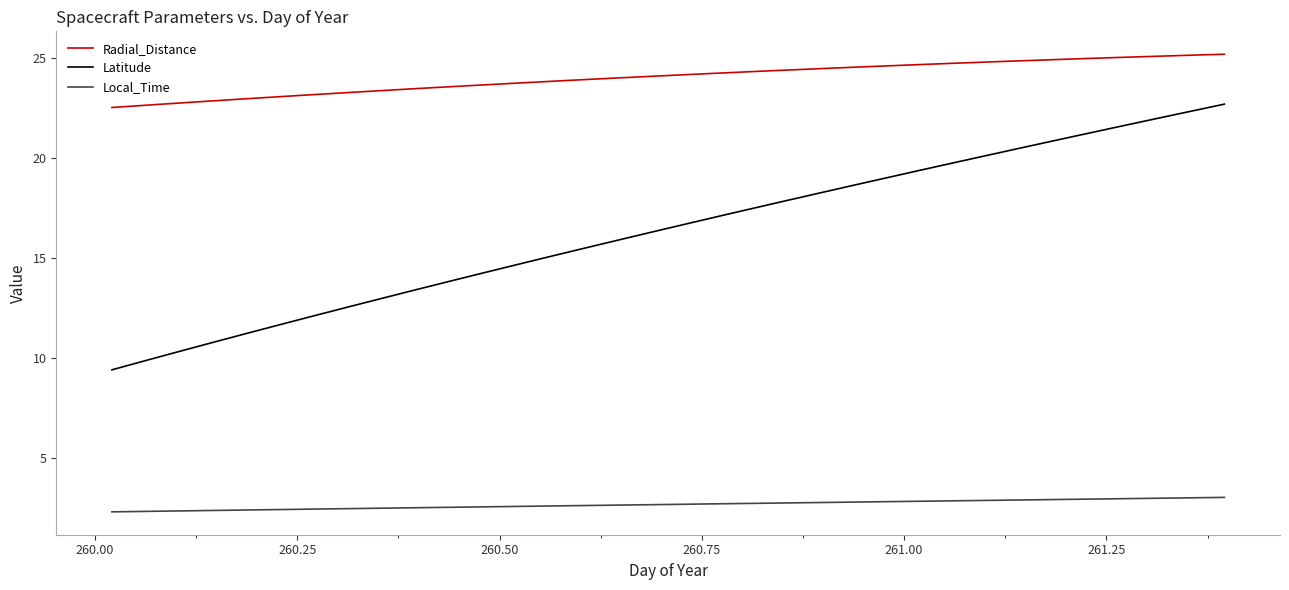

True or false: Latitude and Local_Time intersect in this chart.

False